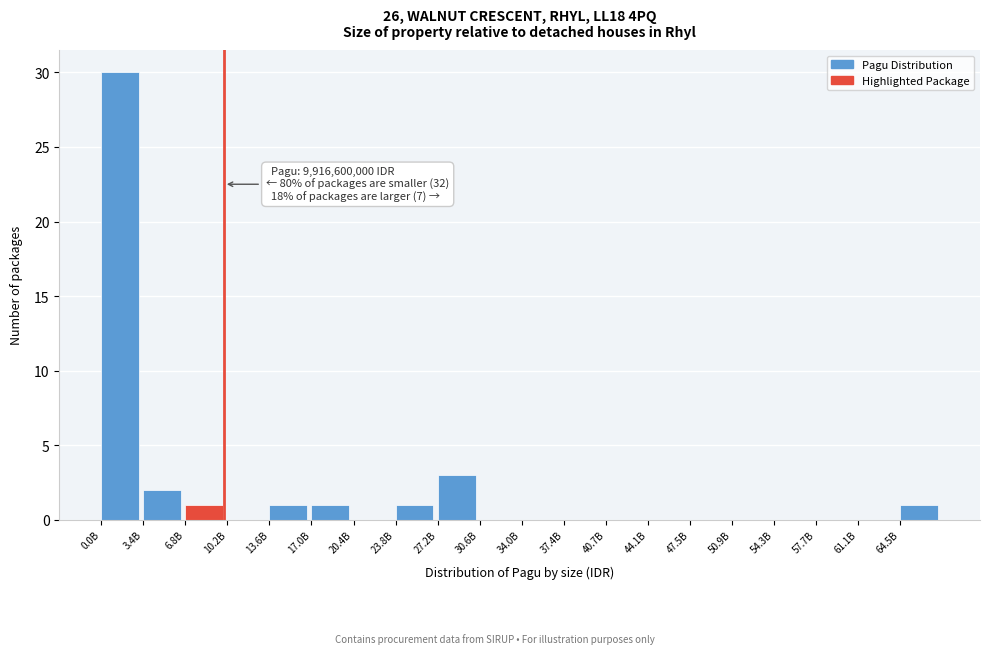

Reading left to right, transcribe all the data shown in this chart.

0.0B=30	3.4B=2	6.8B=1	10.2B=0	13.6B=1	17.0B=1	20.4B=0	23.8B=1	27.2B=3	30.6B=0	34.0B=0	37.4B=0	40.7B=0	44.1B=0	47.5B=0	50.9B=0	54.3B=0	57.7B=0	61.1B=0	64.5B=1